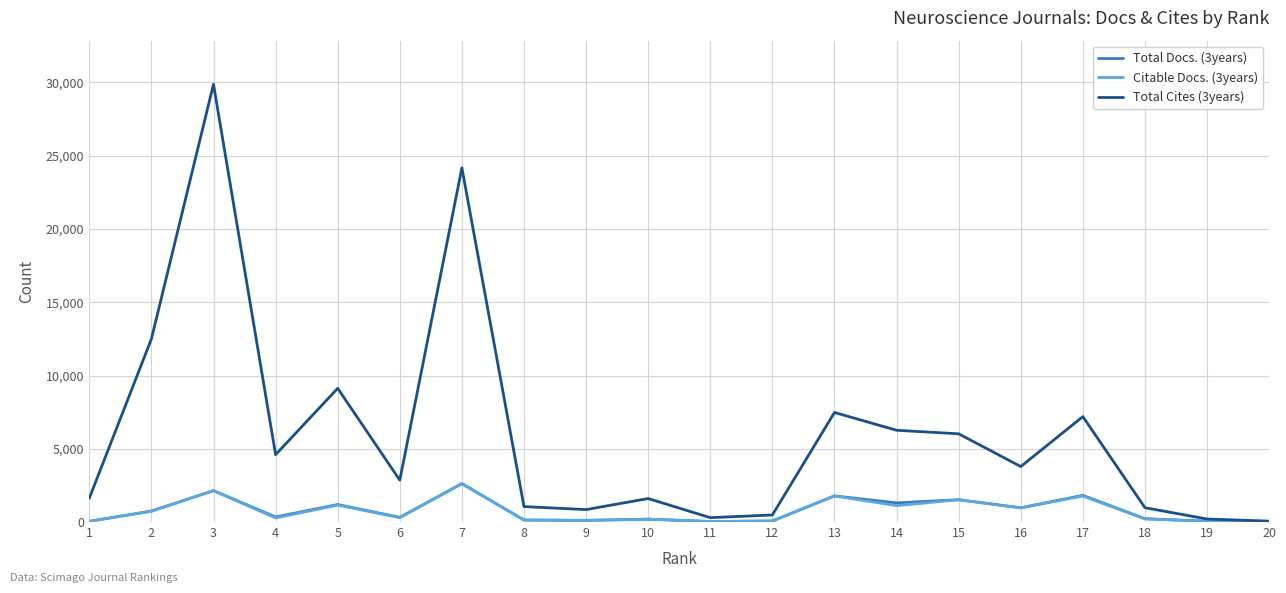

Which series has the widest spread of values?

Total Cites (3years)